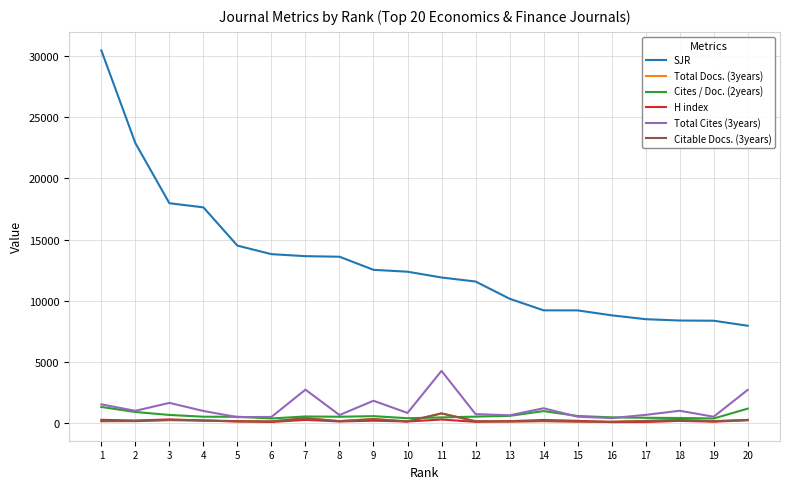

Is it true that Total Cites (3years) equals 1617 at 3?

True